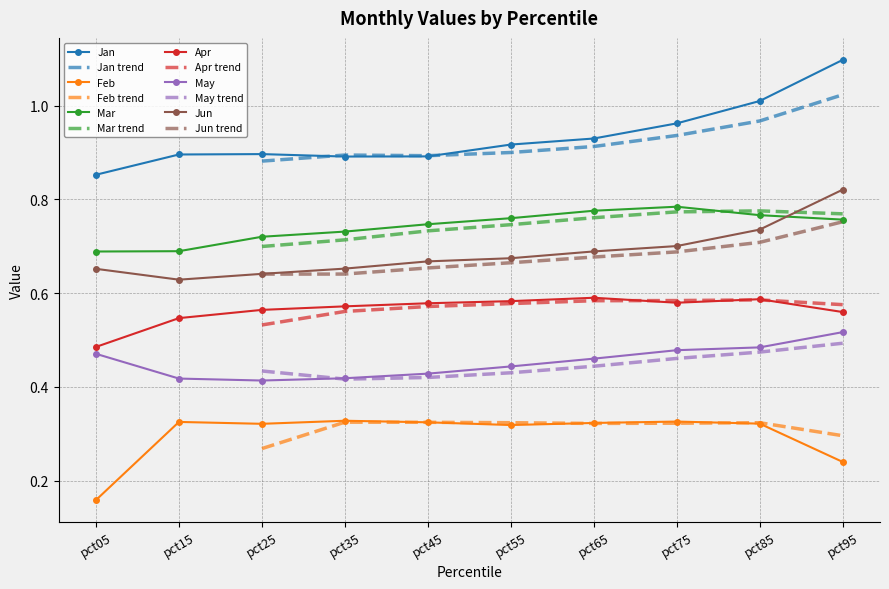

How many data points does each series have?

10